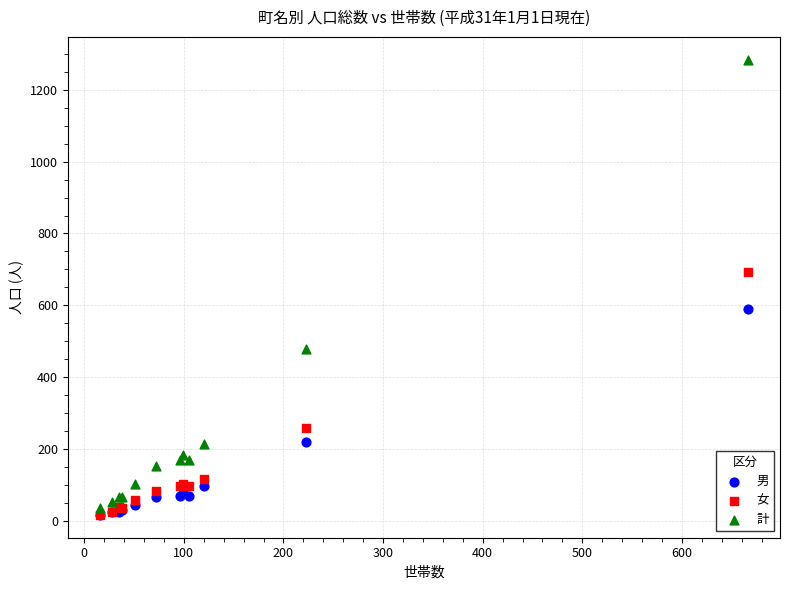

In the 女 series, what Y value is closest to 355?

259